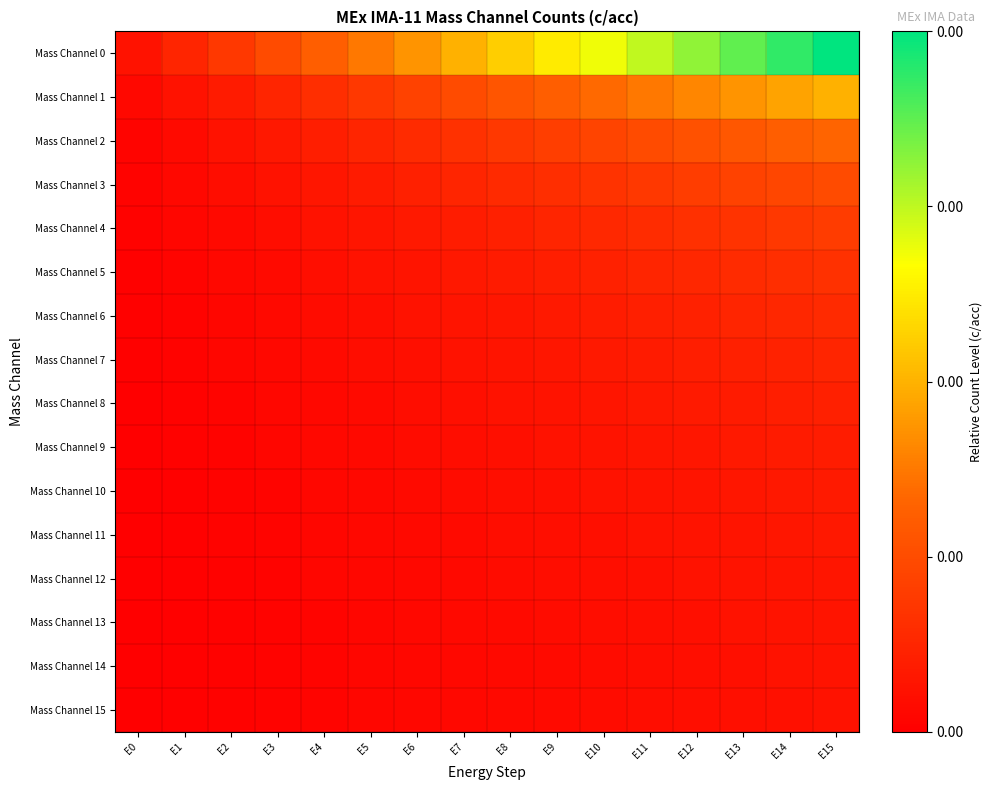

Which series has the largest total across all categories?

Mass Channel 0